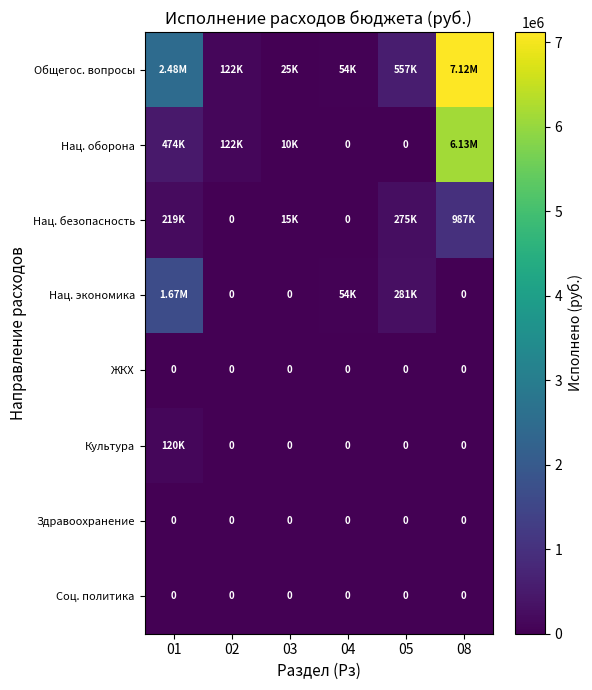

Rank the series at 03 from highest to lowest value.

Общегос. вопросы, Нац. безопасность, Нац. оборона, Нац. экономика, ЖКХ, Культура, Здравоохранение, Соц. политика